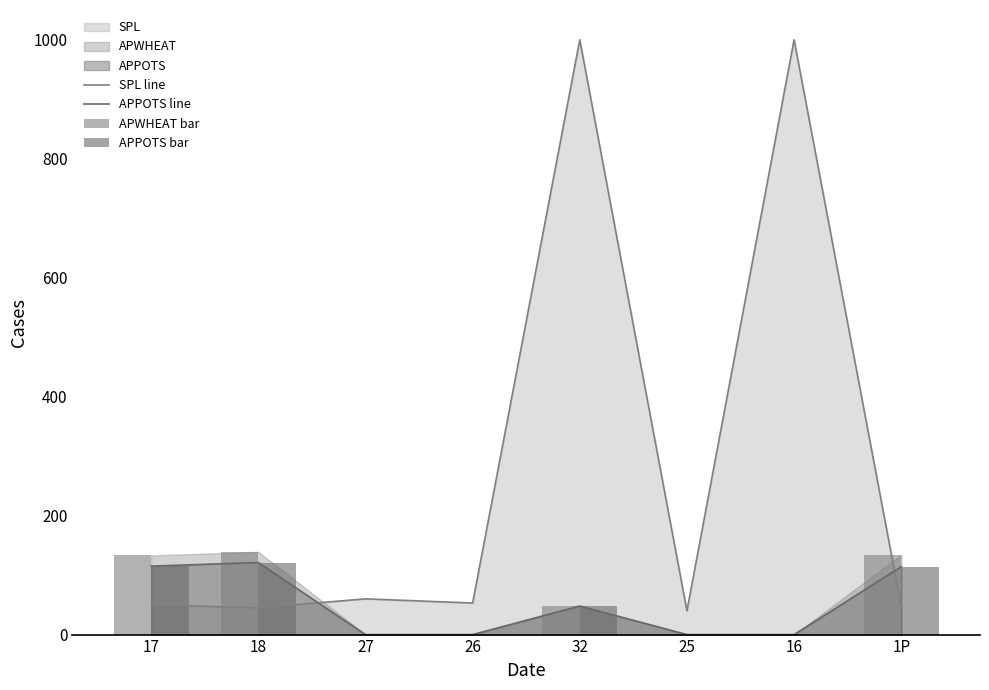

Rank the series at 16 from lowest to highest value.

APPOTS line, APWHEAT bar, APPOTS bar, SPL line